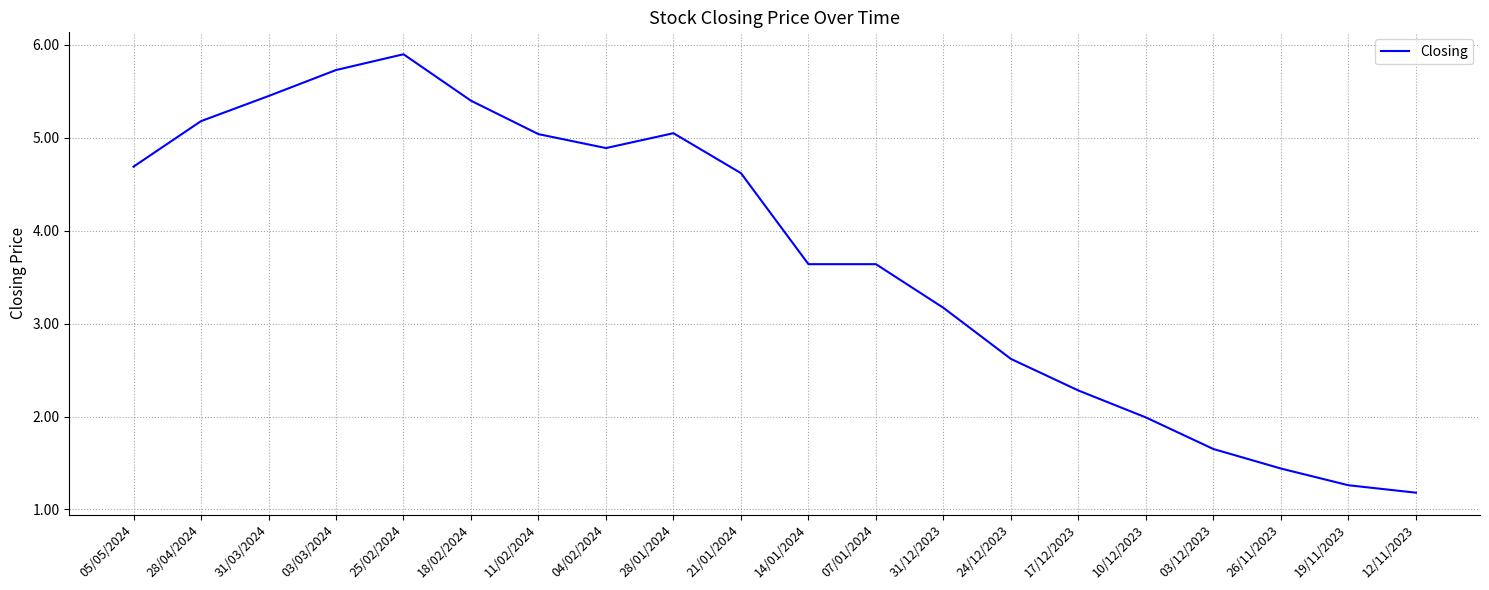

Where is the first local minimum?

04/02/2024